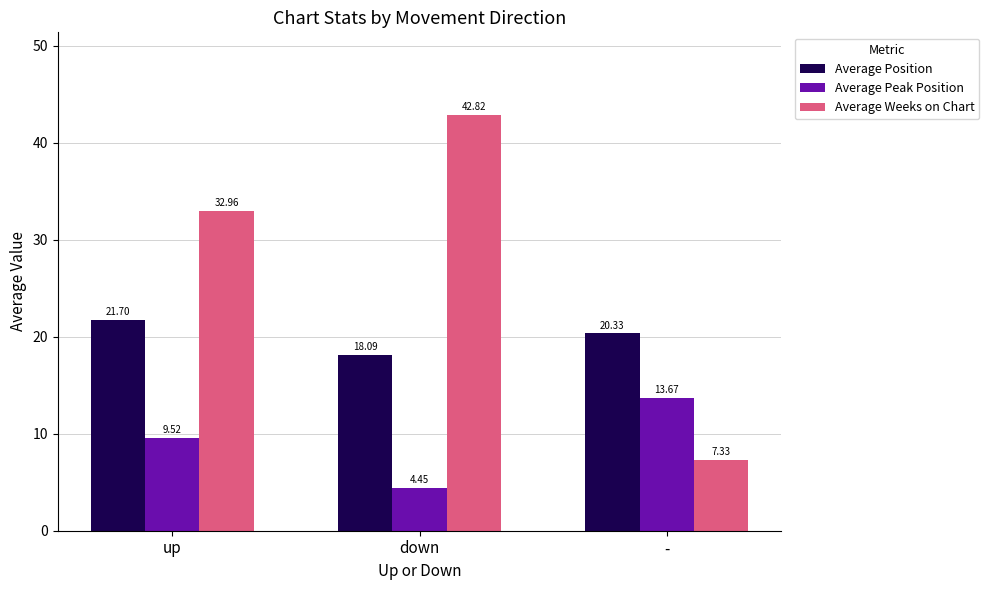

Where does the Average Peak Position series first go above 9?

up